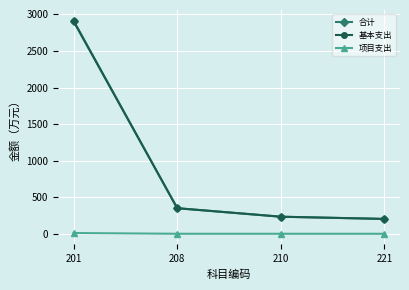

What value does the 基本支出 series have at 201?

2904.2